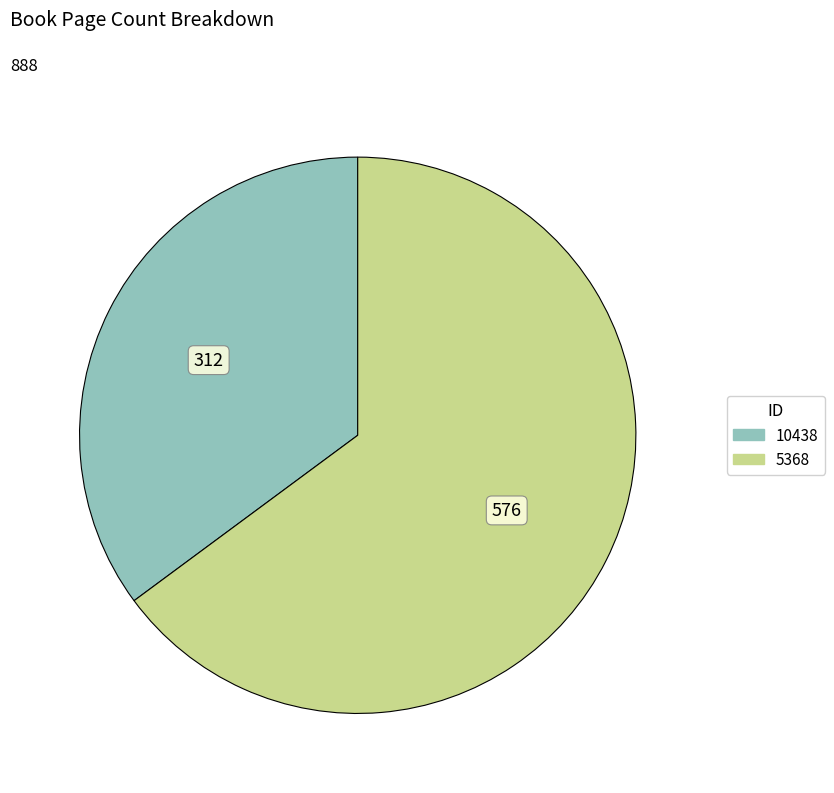

Which category has the biggest portion of the pie?

5368